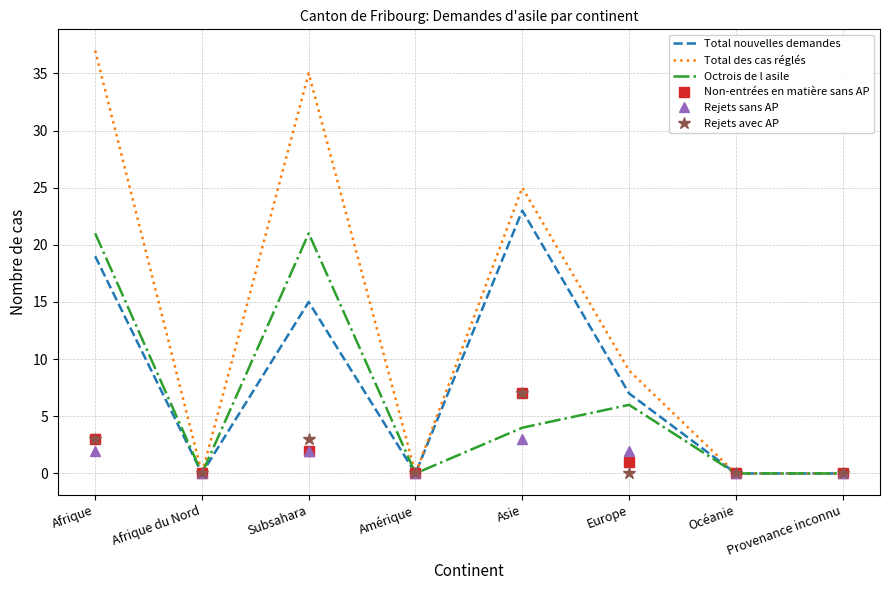

Rank the series at Europe from highest to lowest value.

Total des cas réglés, Total nouvelles demandes, Octrois de l asile, Rejets sans AP, Non-entrées en matière sans AP, Rejets avec AP